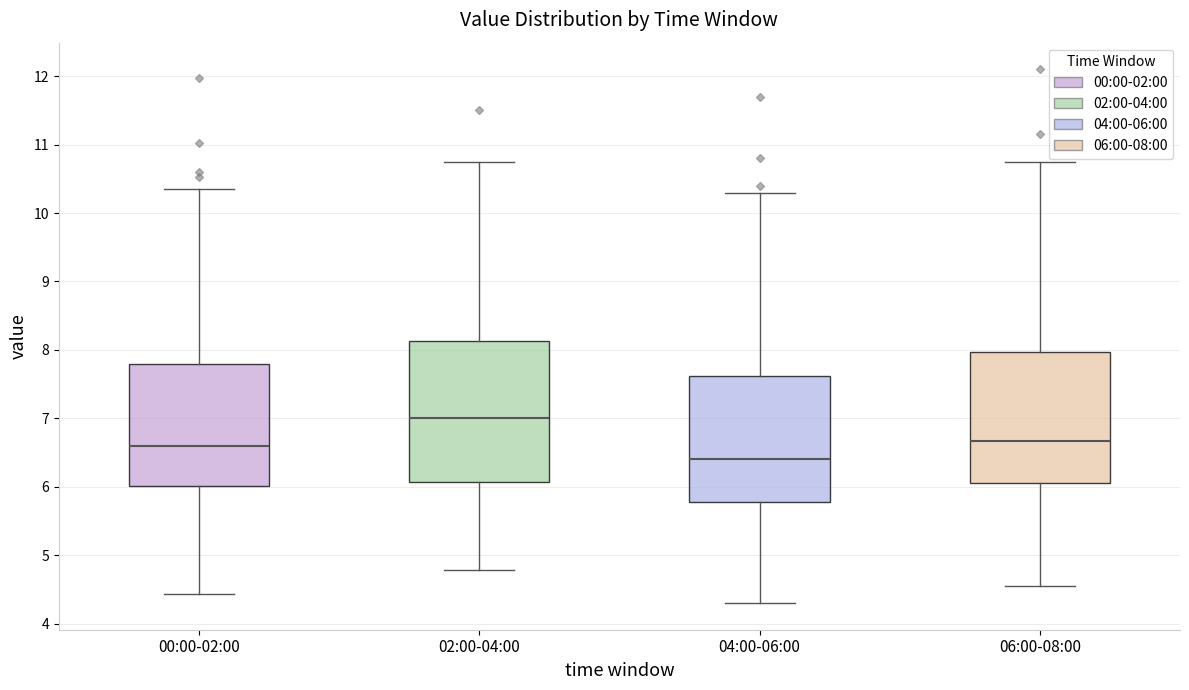

Reading left to right, read every box against the y-axis: the position of its median line, the range the box covers, and the ends of its whiskers. The values are not printed on the chart, so give them approximately, as read against the axis.

00:00-02:00: median 6.6, box 6.0 to 7.8, whiskers 4.4 to 10.4
02:00-04:00: median 7.0, box 6.1 to 8.1, whiskers 4.8 to 10.8
04:00-06:00: median 6.4, box 5.8 to 7.6, whiskers 4.3 to 10.3
06:00-08:00: median 6.7, box 6.1 to 8.0, whiskers 4.6 to 10.8